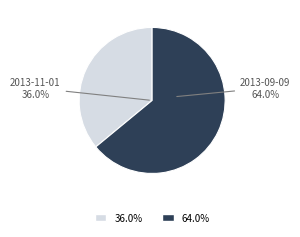

Rank the categories by value from highest to lowest.

2013-09-09, 2013-11-01